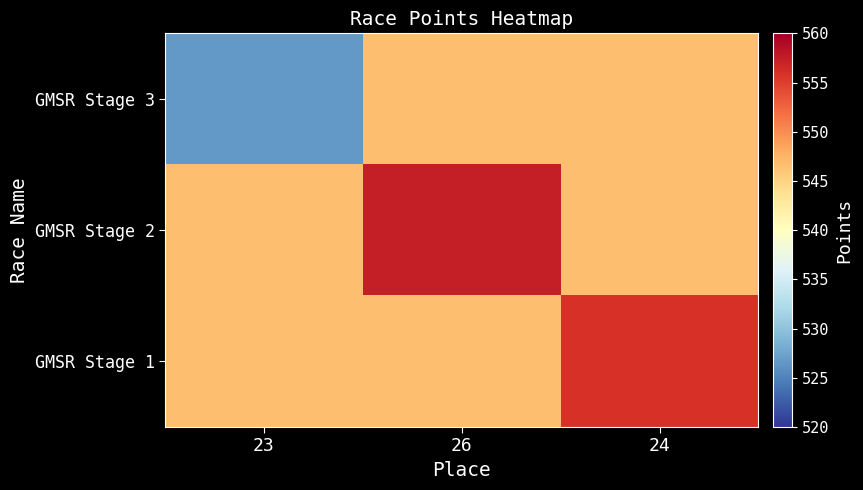

How many data points does each series have?

3